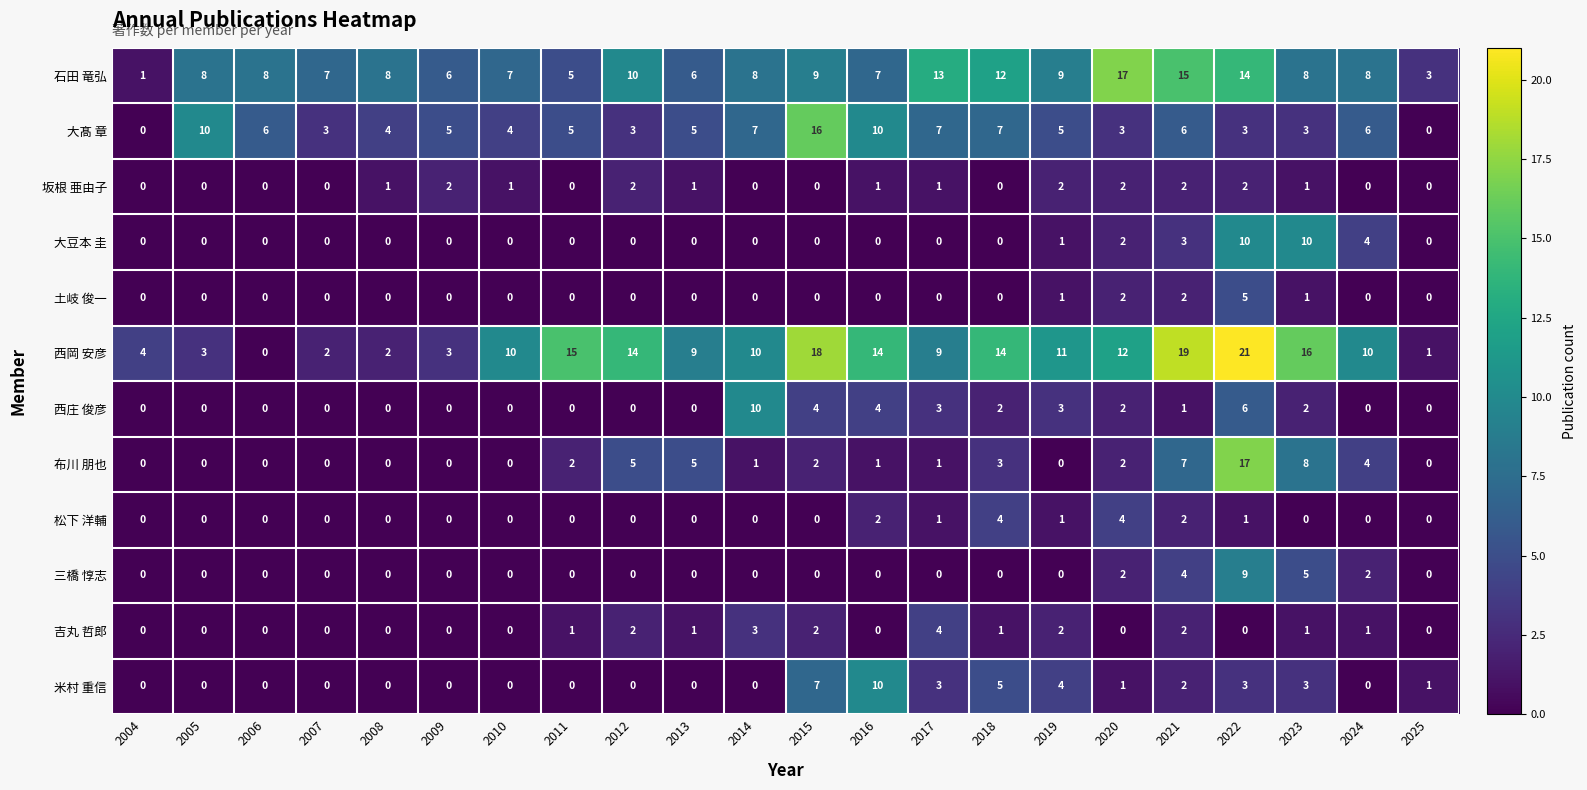

Is it true that 吉丸 哲郎 equals 1 at 2018?

True